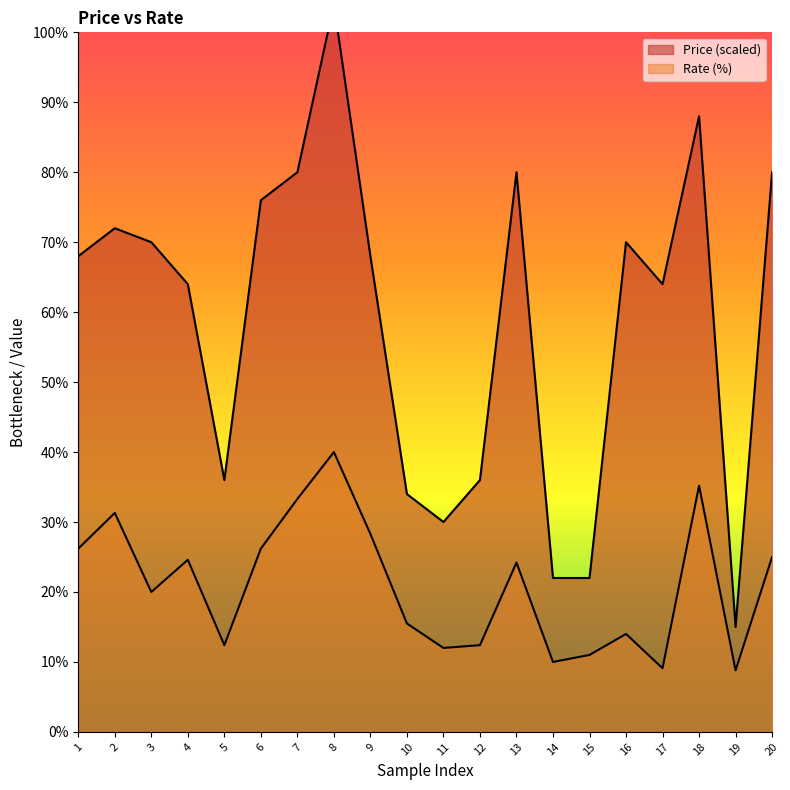

What is the sum of the Rate values at 9 and 2?

59.6